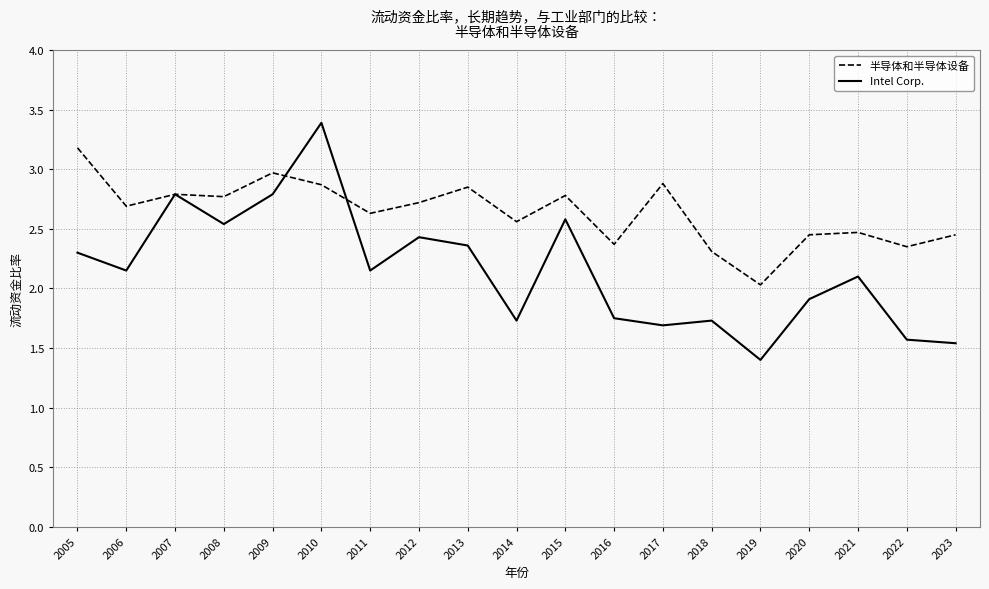

The value of Intel Corp. at 2008 is 1.5. True or false?

False